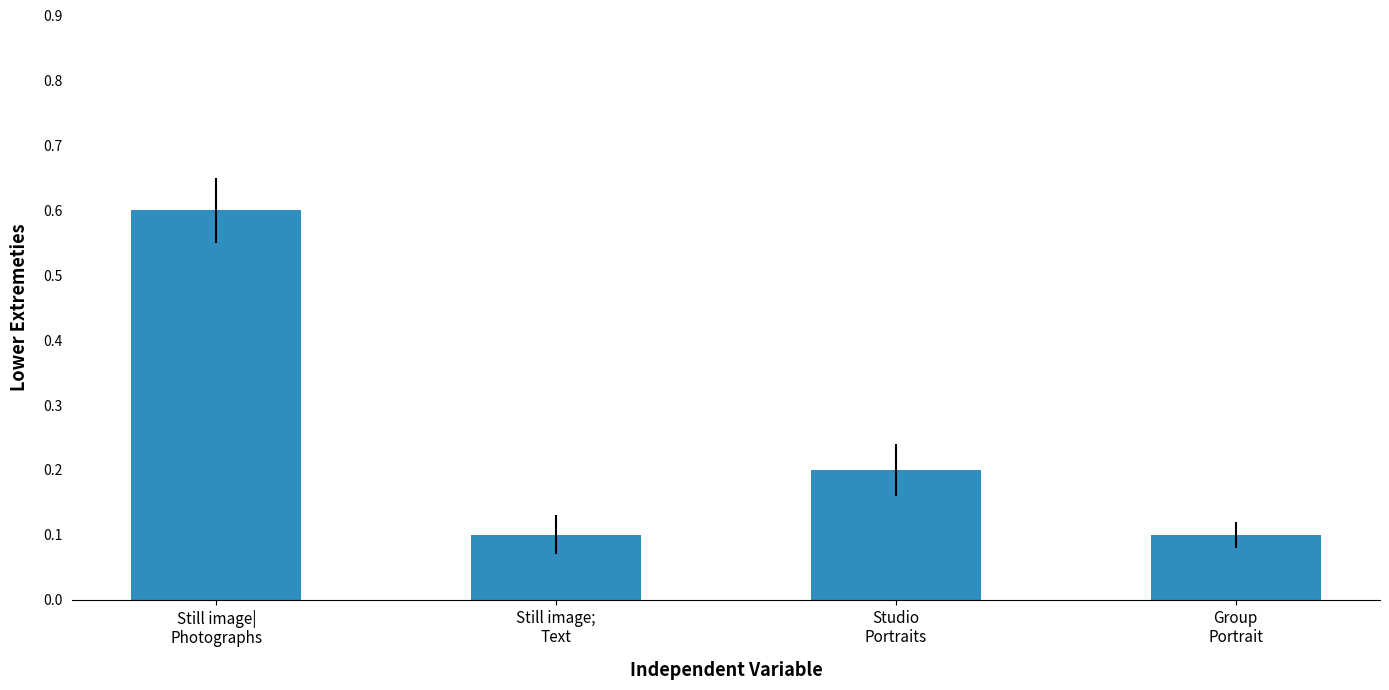

Does the chart contain stacked bars?

No